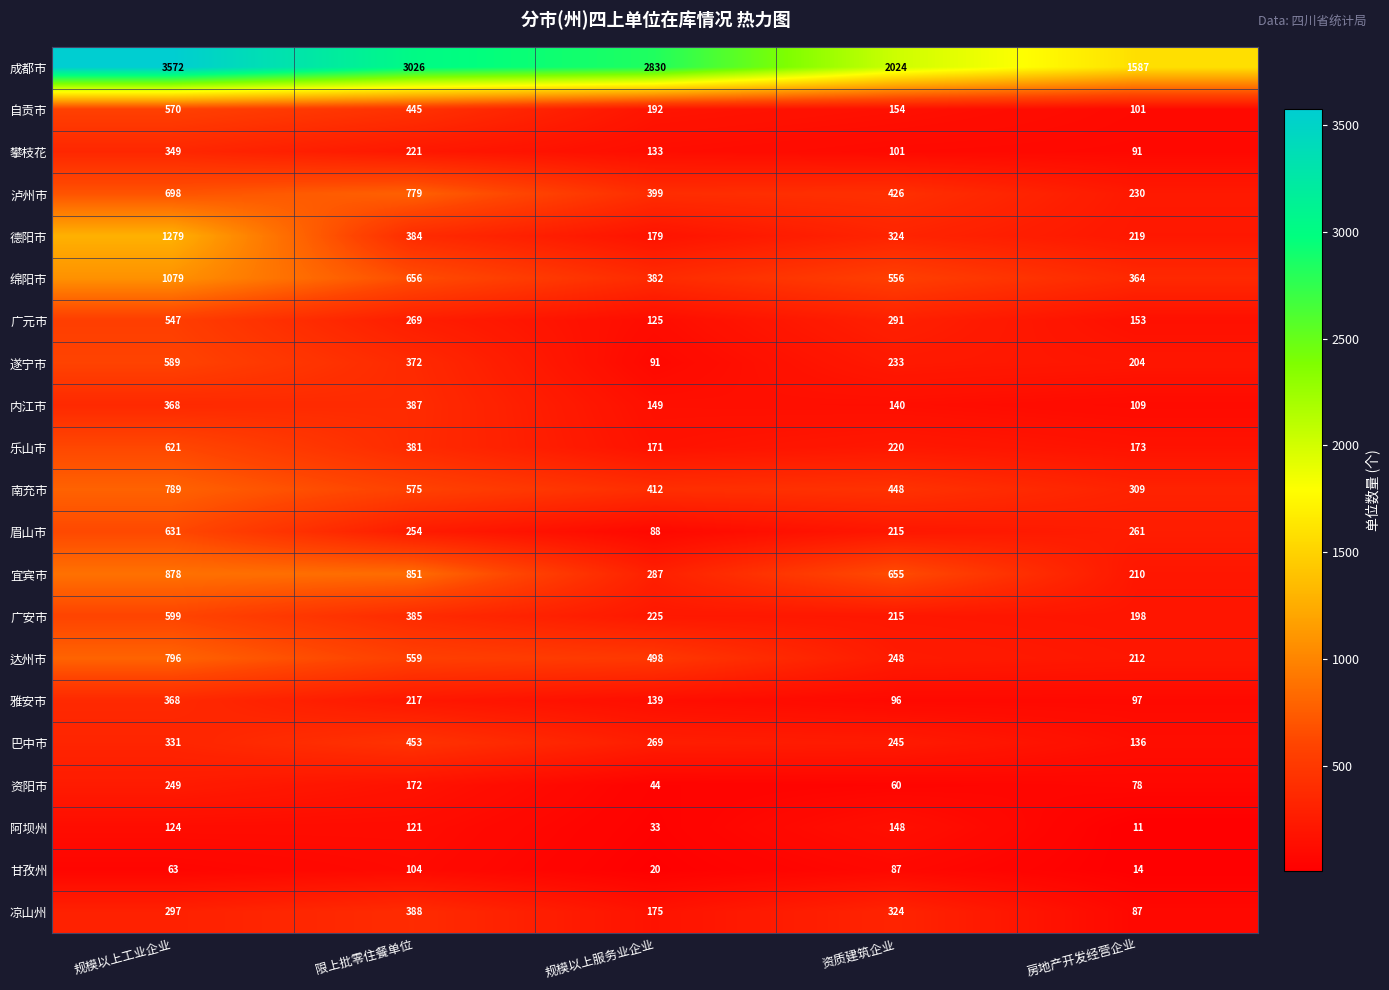

What is the average value of the 德阳市 series?

477